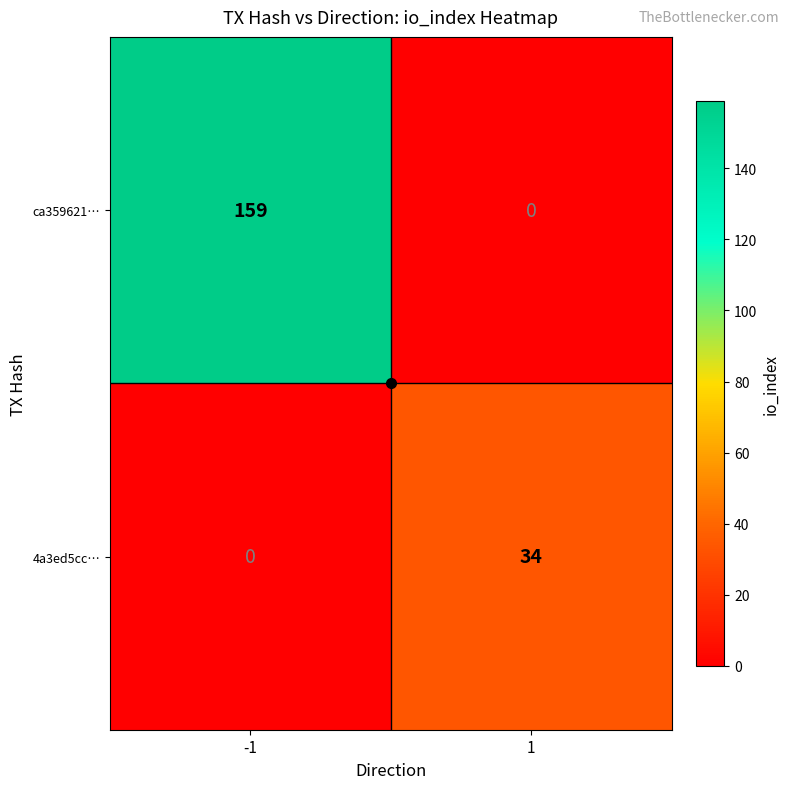

True or false: 4a3ed5cc… has a value of 34 at 1.

True